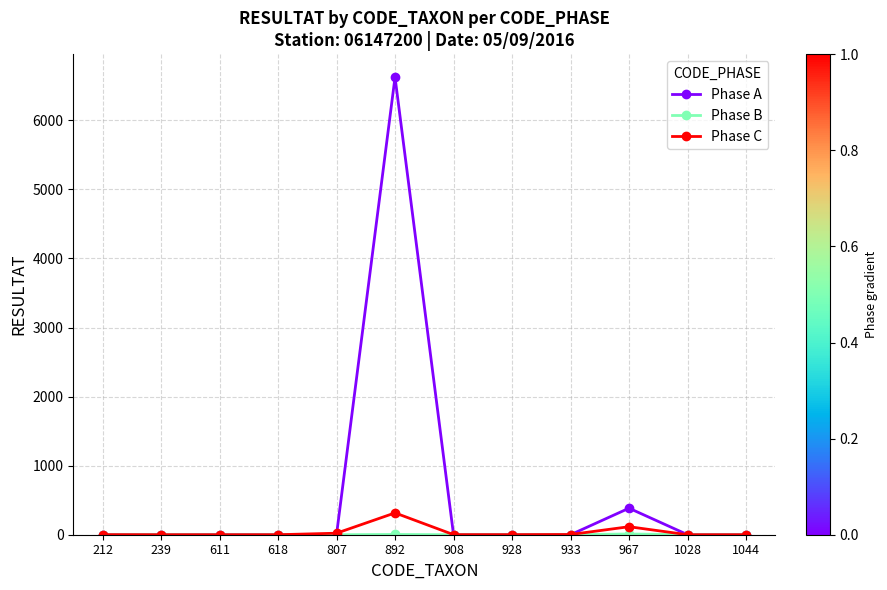

What is the highest value of the Phase A series?

6624